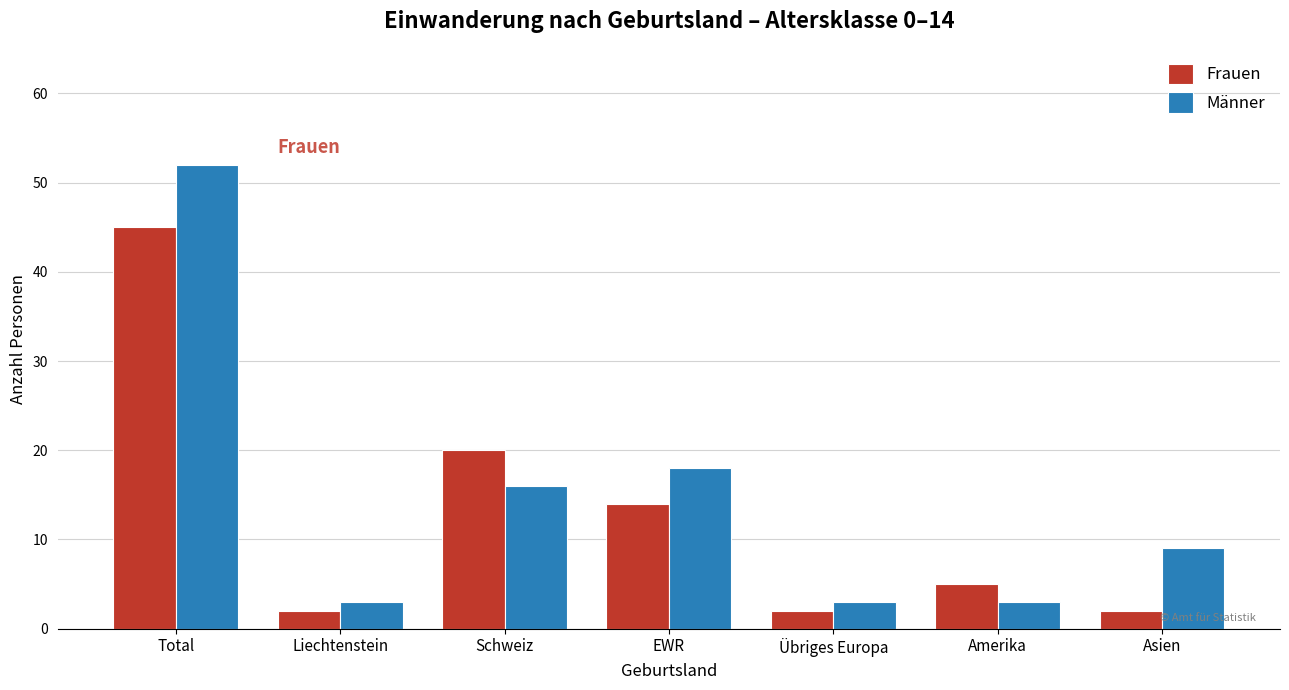

Reading left to right, transcribe all the data shown in this chart.

Frauen: 45	2	20	14	2	5	2
Männer: 52	3	16	18	3	3	9